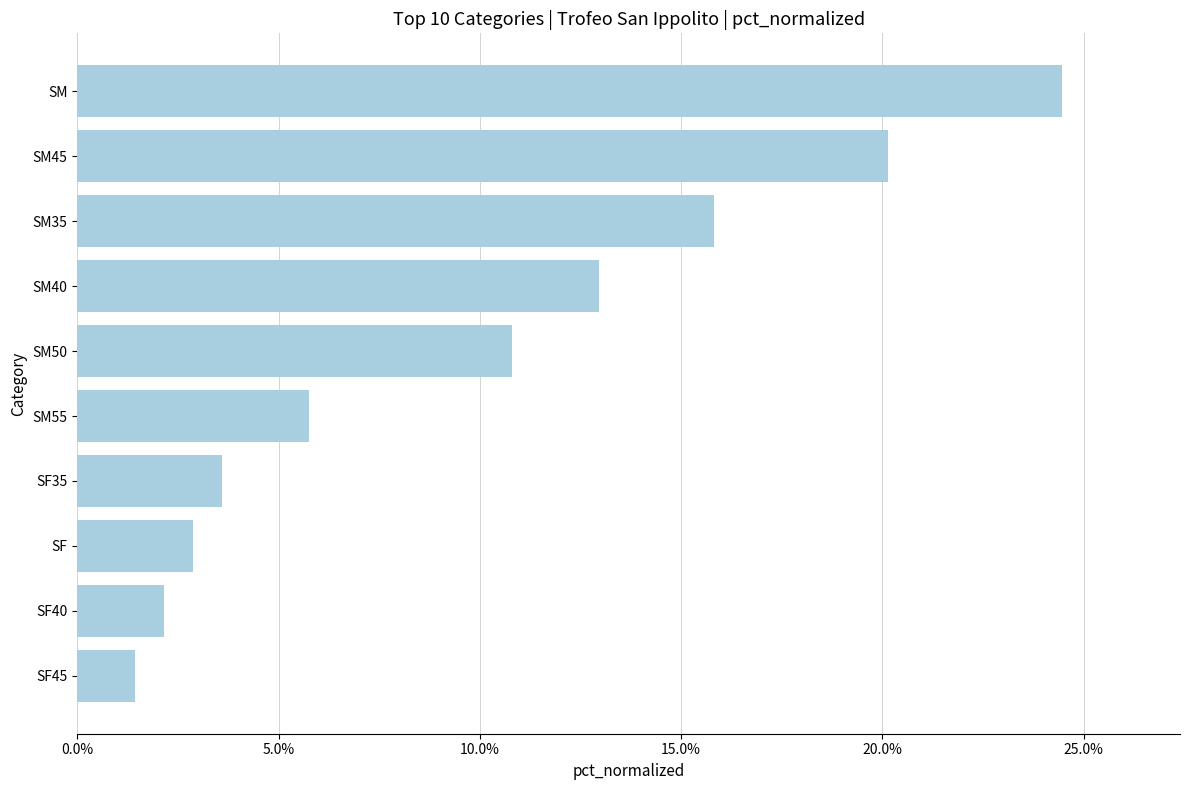

Where is the data nearest to the value 12?

SM40